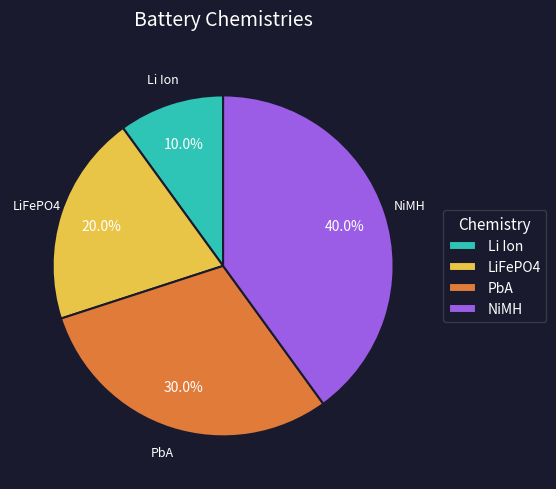

What is the largest slice in the pie chart?

NiMH